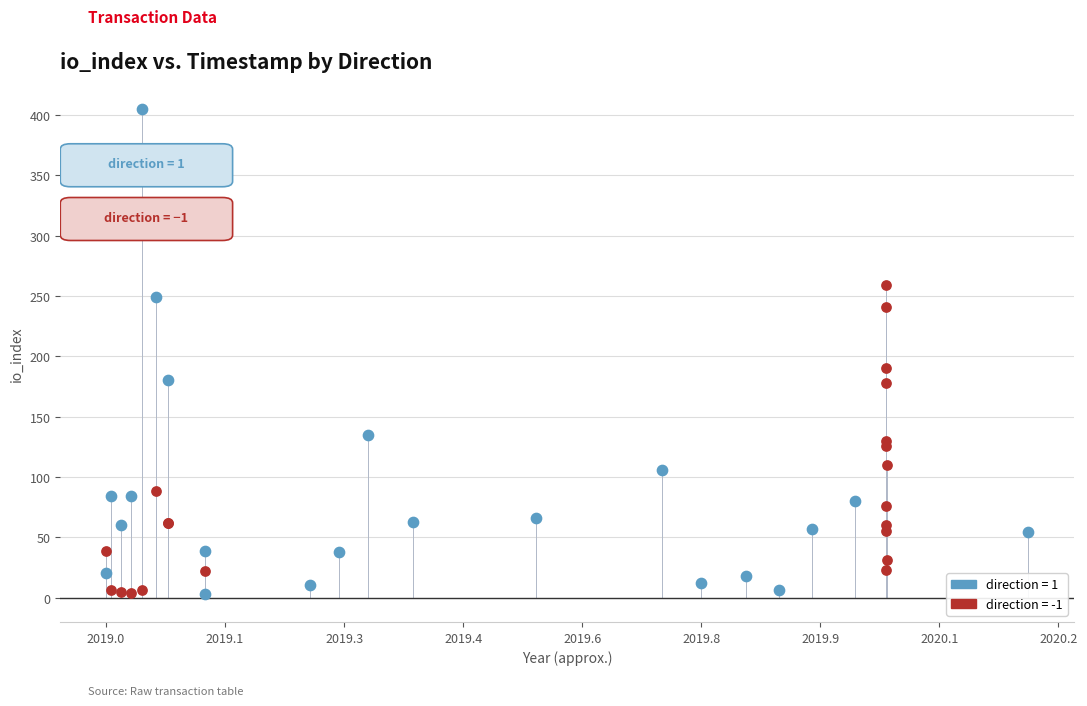

Which series reaches the maximum Y coordinate?

direction = 1